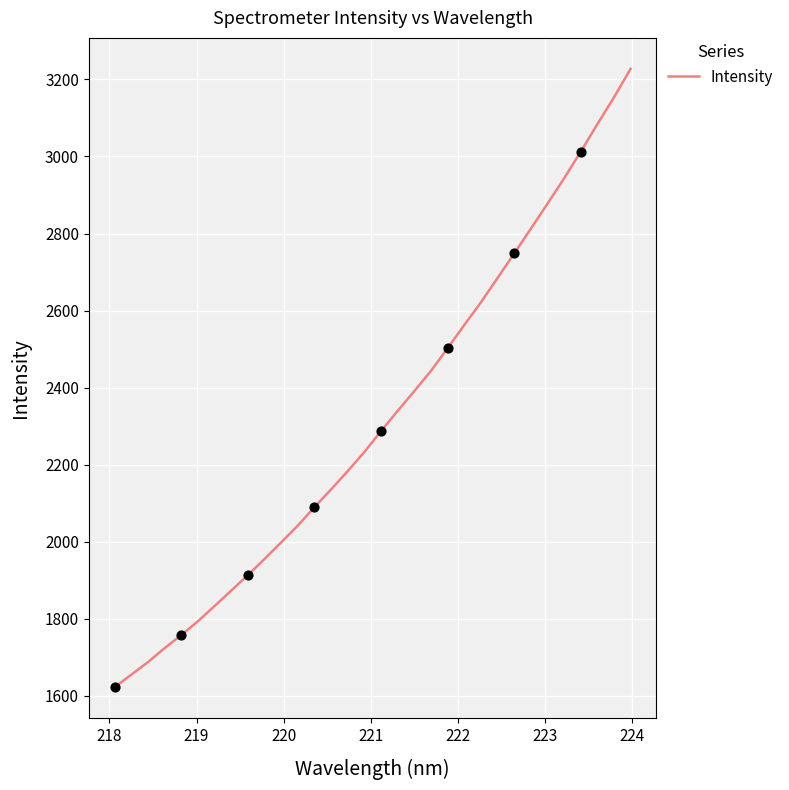

What is the difference between the maximum and minimum values?

1605.4